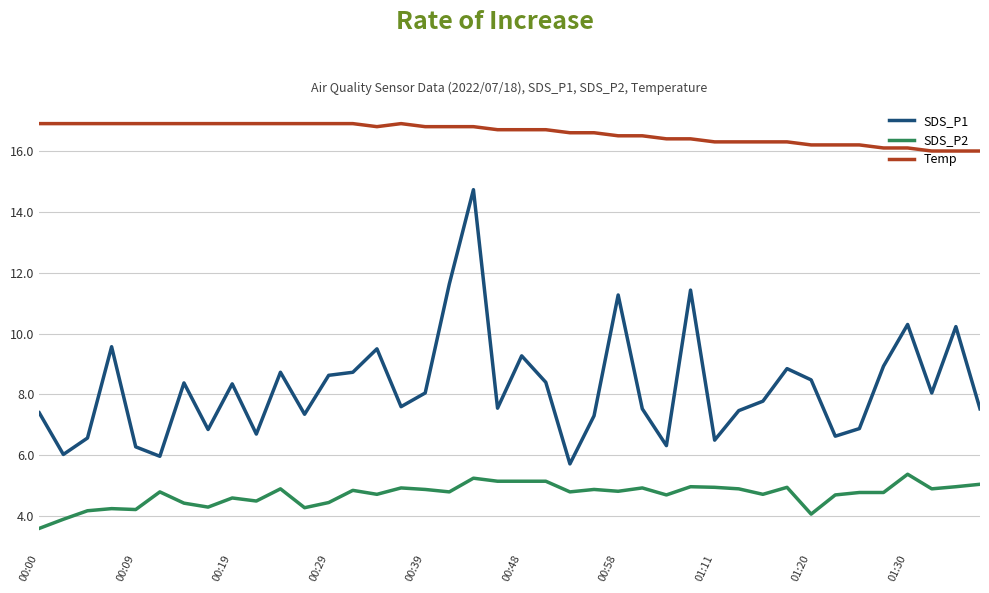

How many series are shown in this chart?

3